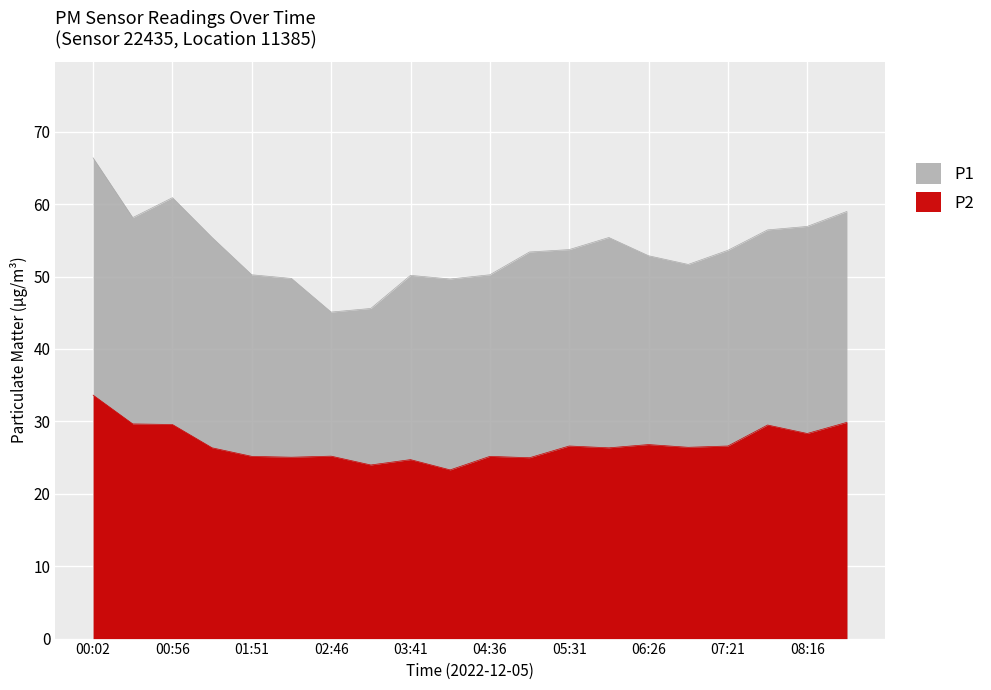

The value of P1 at 00:02 is 66.4. True or false?

True